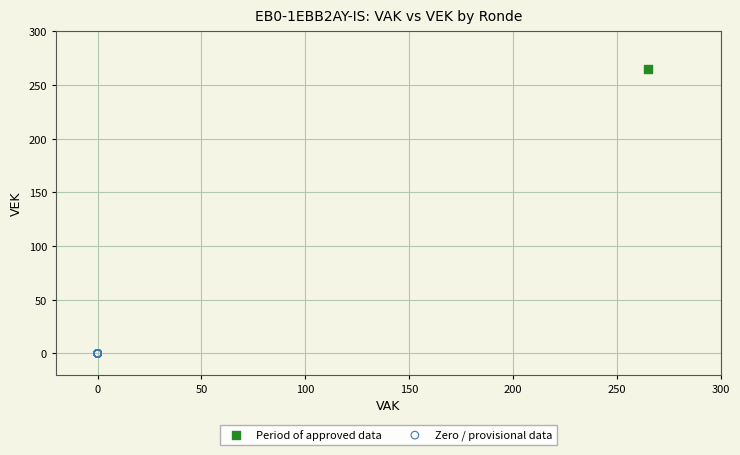

What are all the series names shown in the legend?

Period of approved data, Zero / provisional data